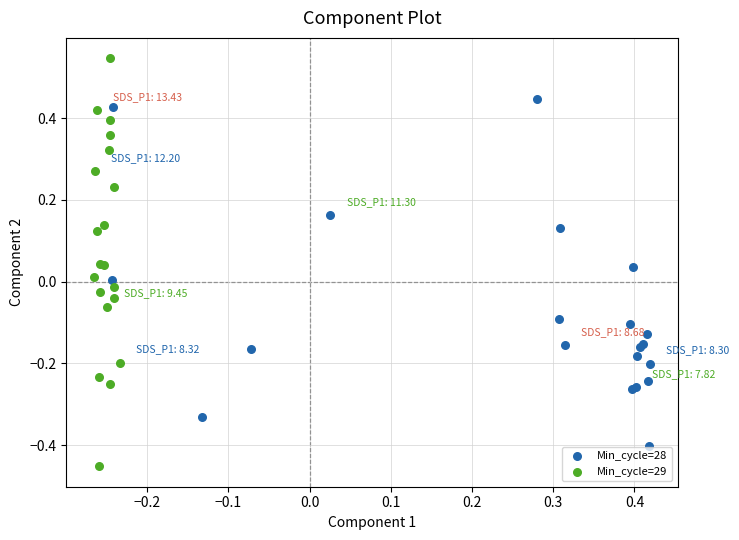

What are all the series names shown in the legend?

Min_cycle=28, Min_cycle=29